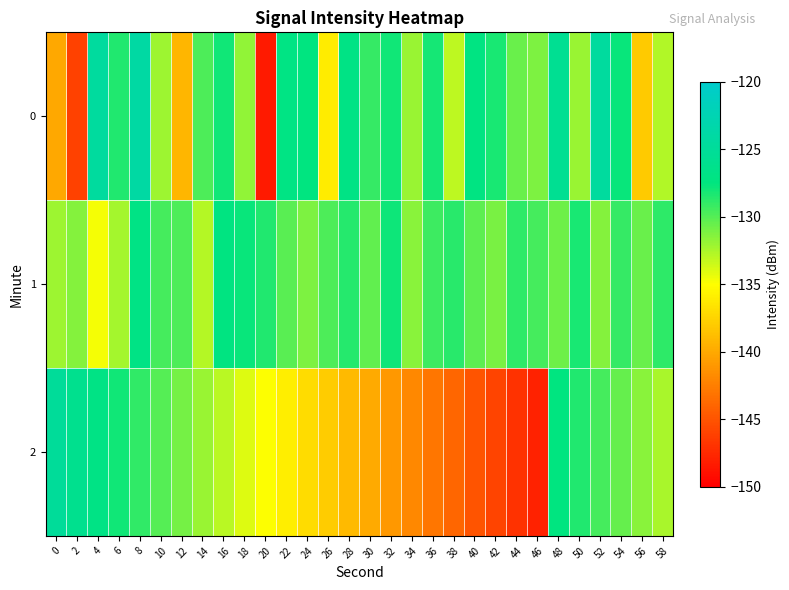

Which has a higher value, 32 or 2?

32